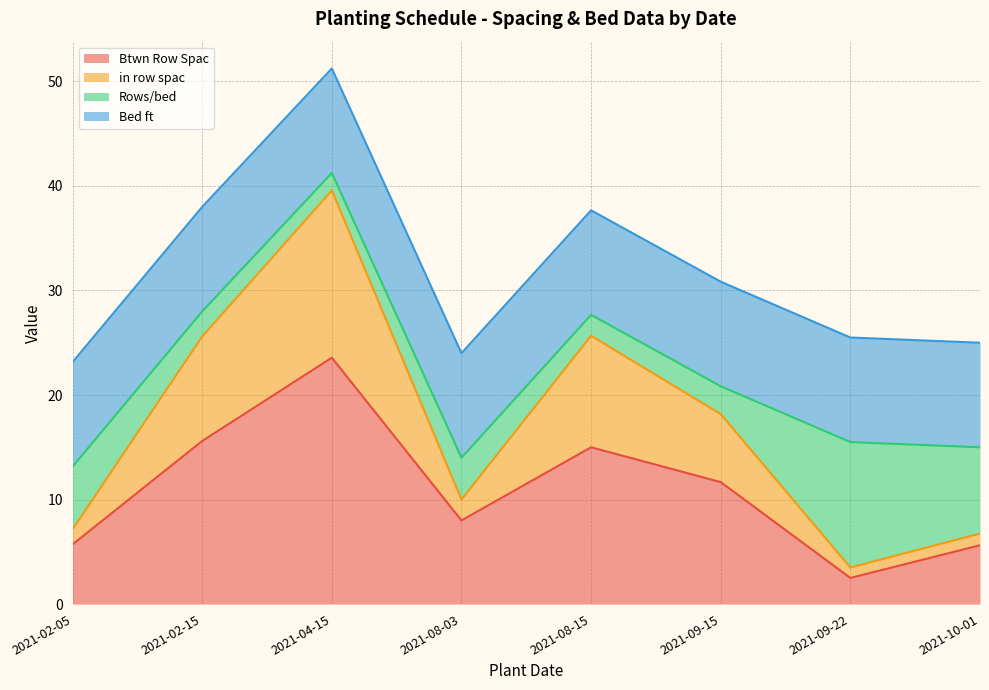

True or false: in row spac and Btwn Row Spac intersect in this chart.

False